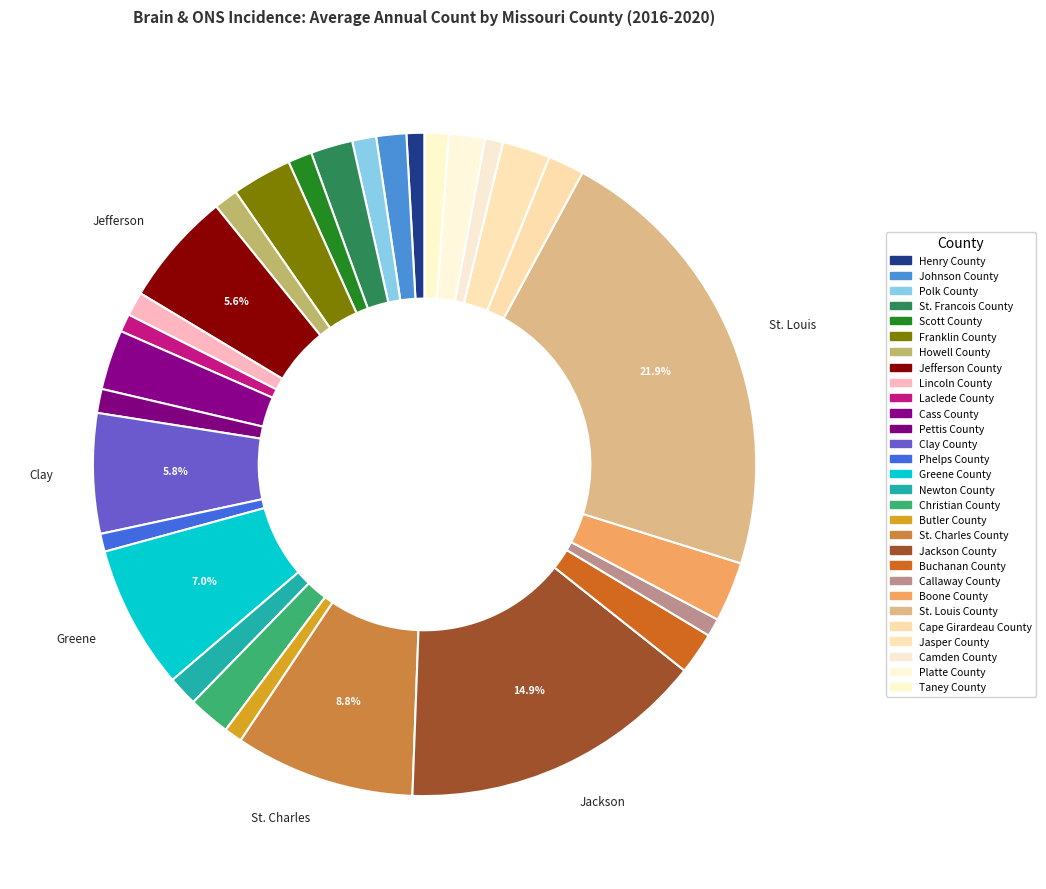

How many segments does this pie chart have?

29